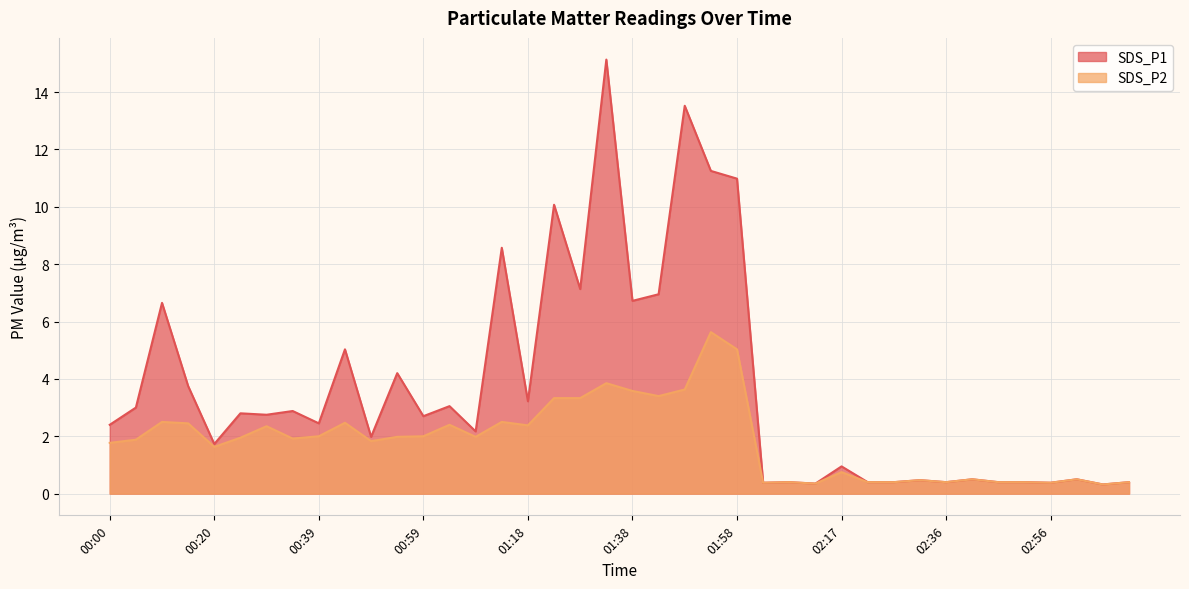

True or false: SDS_P2 and SDS_P1 intersect in this chart.

False